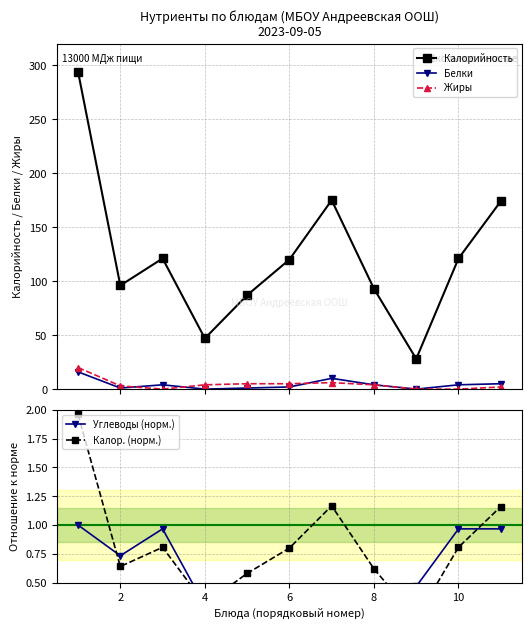

How many values in the Калорийность series are below 120?

5